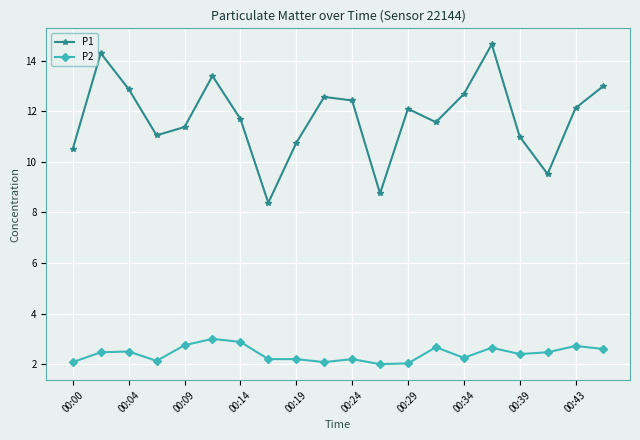

What is the maximum value shown in the chart?

14.7